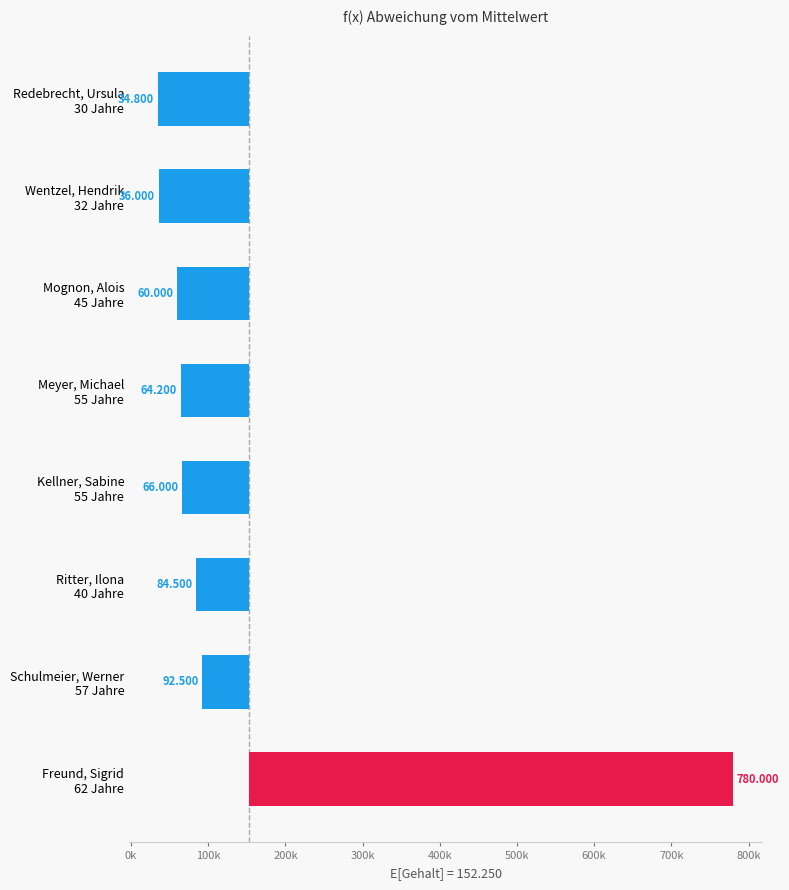

Reading left to right, extract all data points from this chart.

-117450	-116250	-92250	-88050	-86250	-67750	-59750	627750